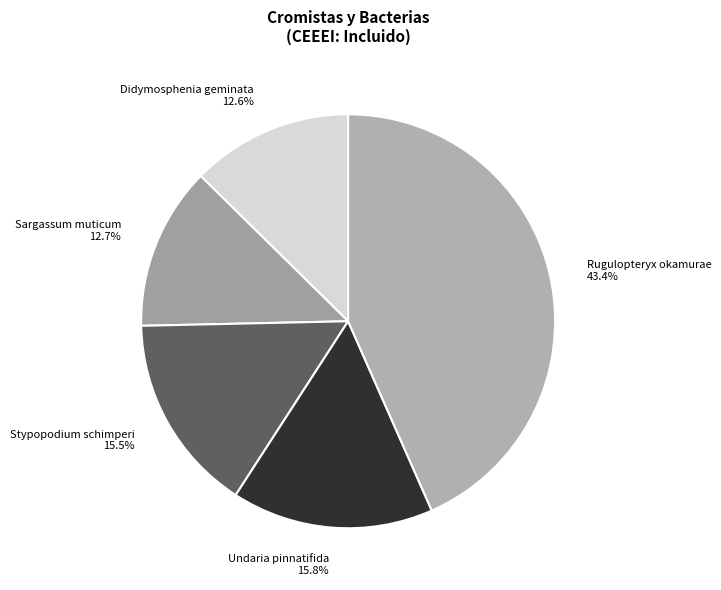

To the nearest percent, what percentage of the pie is Rugulopteryx okamurae?

43%